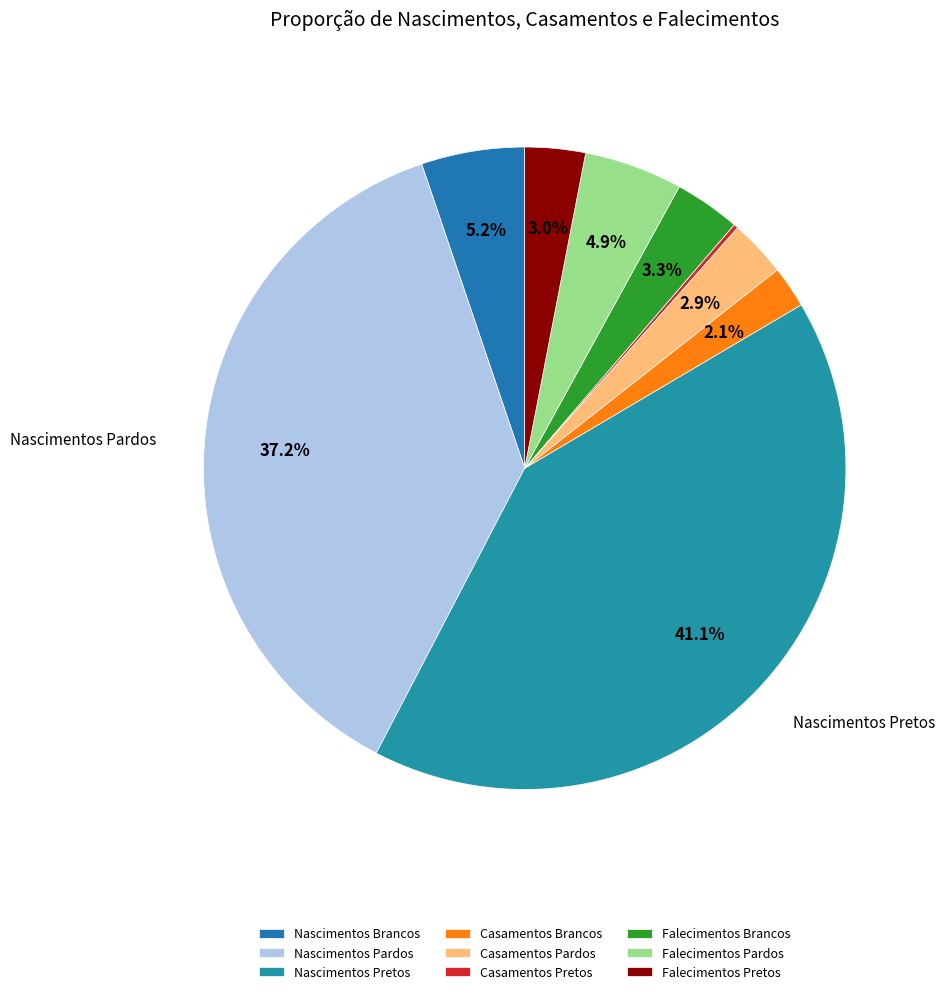

Does any single category account for the majority?

No